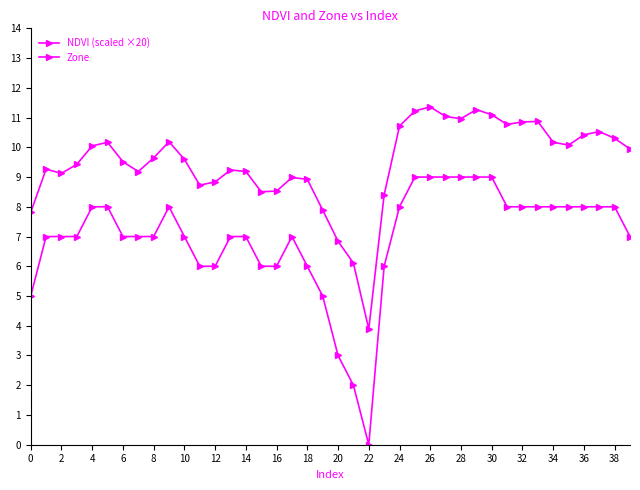

How many categories are shown in the chart?

40